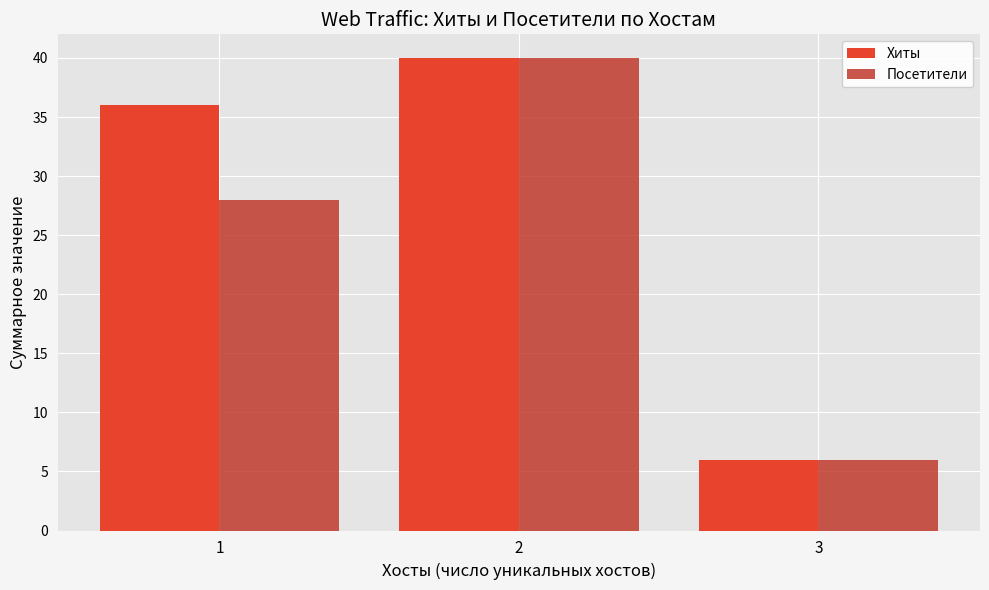

Where is Хиты nearest to the value 23?

1